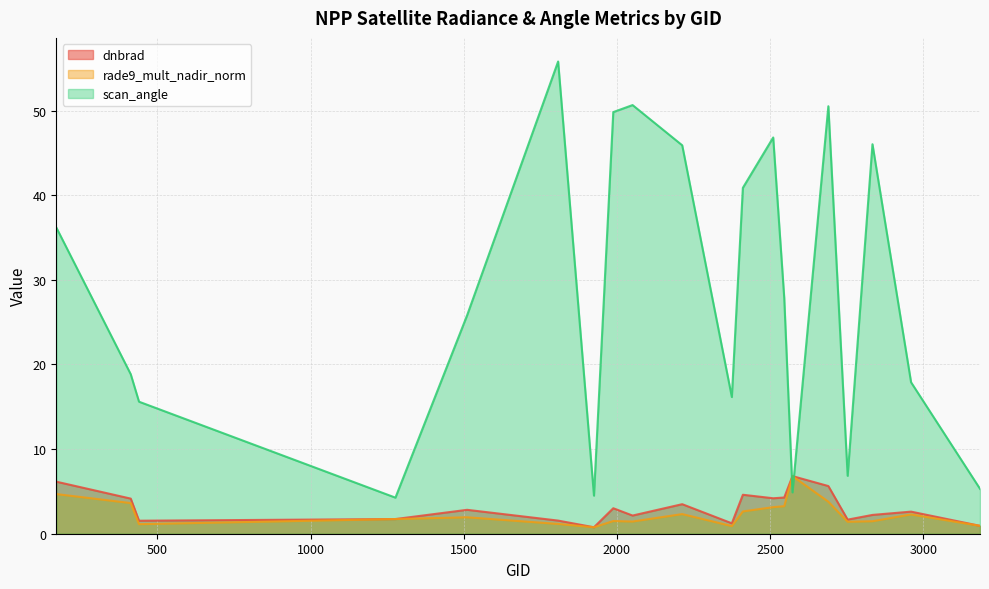

What is the difference between the second highest and minimum values in the scan_angle series?

46.4